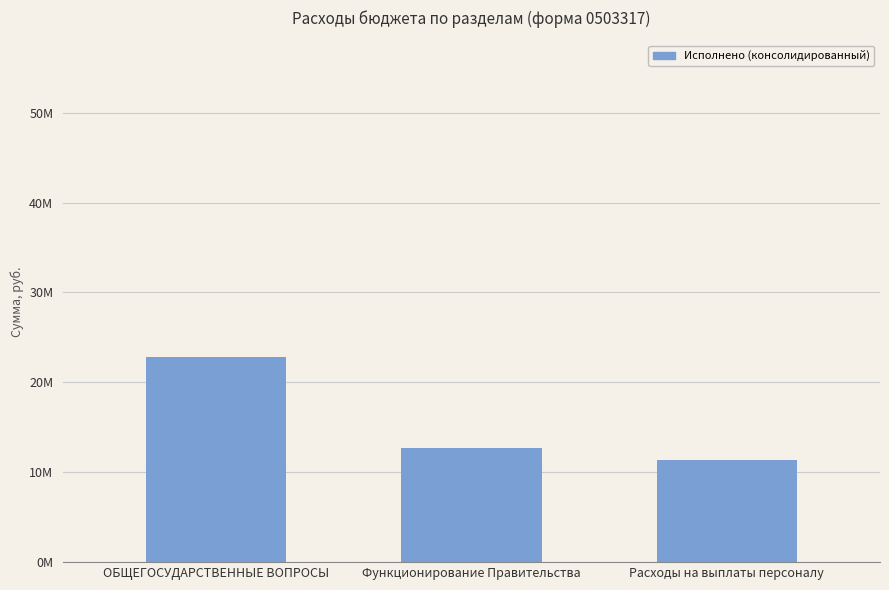

Does the chart contain any negative values?

No